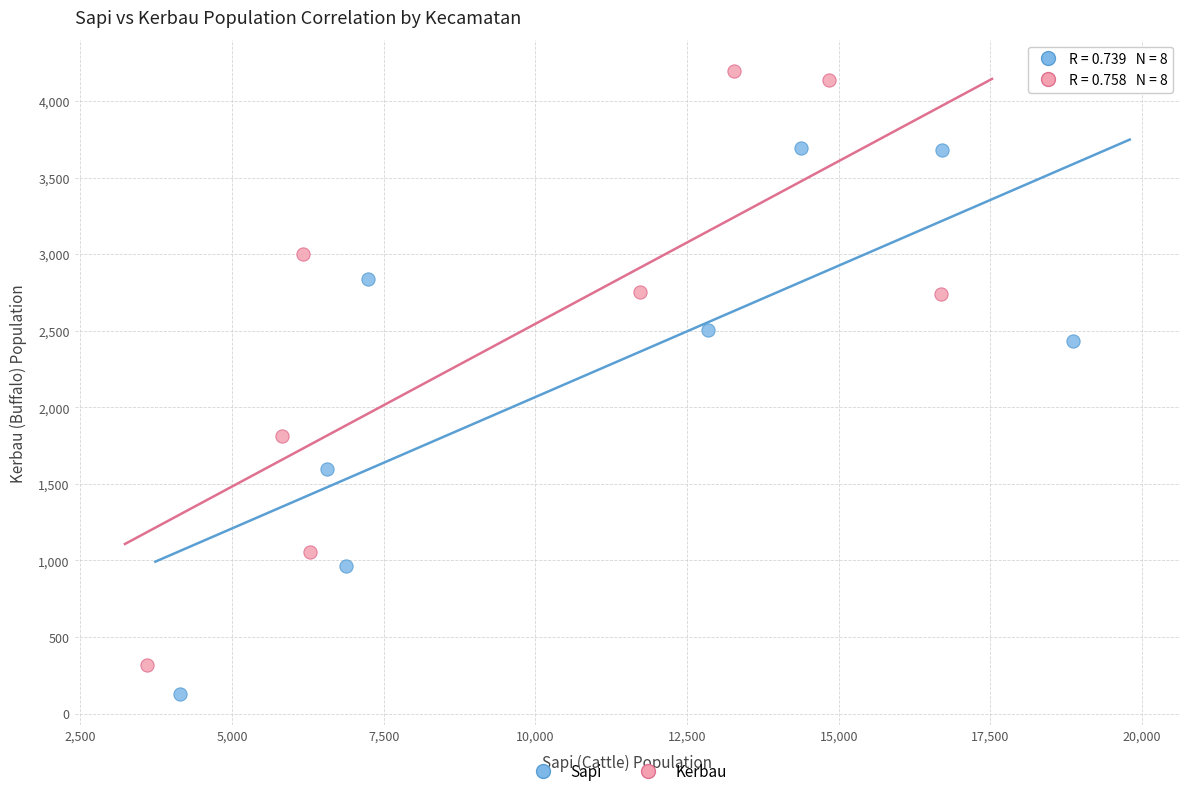

Which series has the largest Y range (max minus min)?

Kerbau